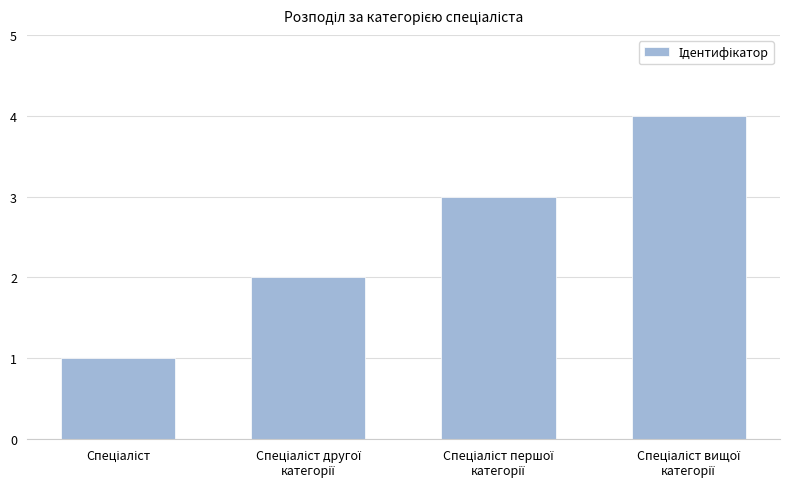

What is the sum of all values?

10